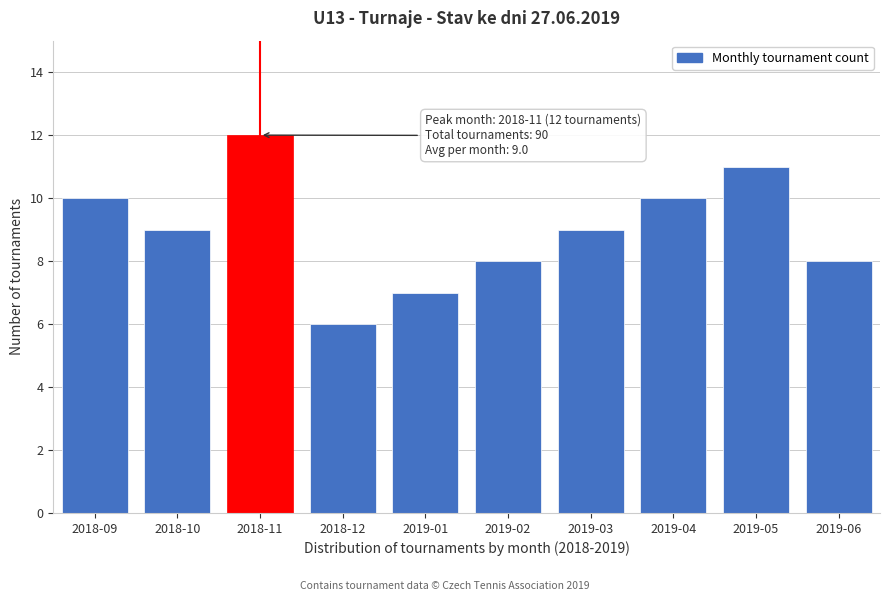

Reading left to right, list all the values displayed in this chart.

10	9	12	6	7	8	9	10	11	8